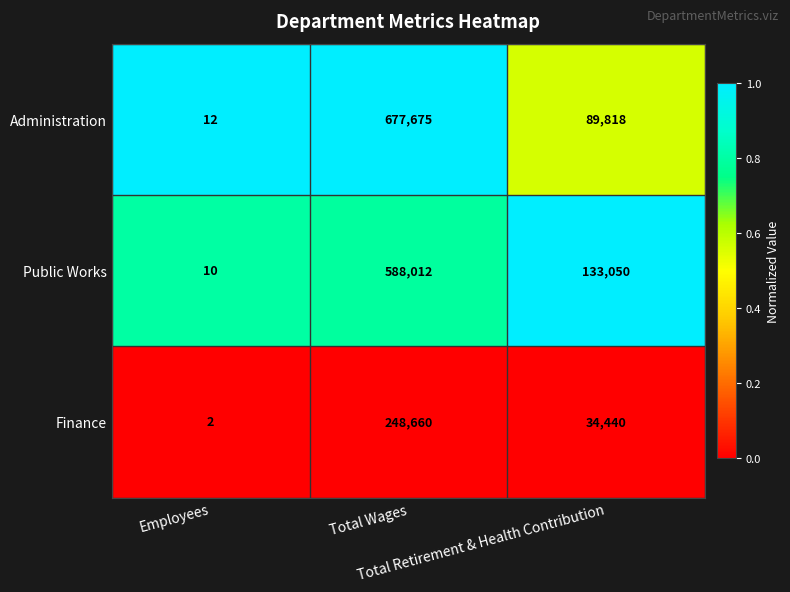

What is the total value across all series at Employees?

24